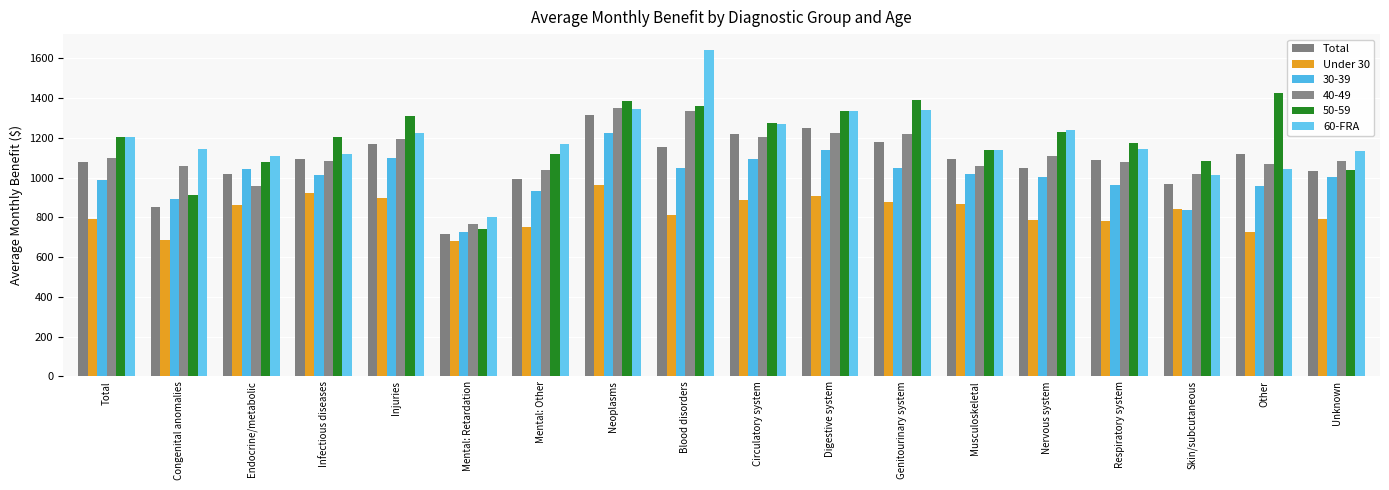

Where does the Total series first go above 1093?

Infectious diseases